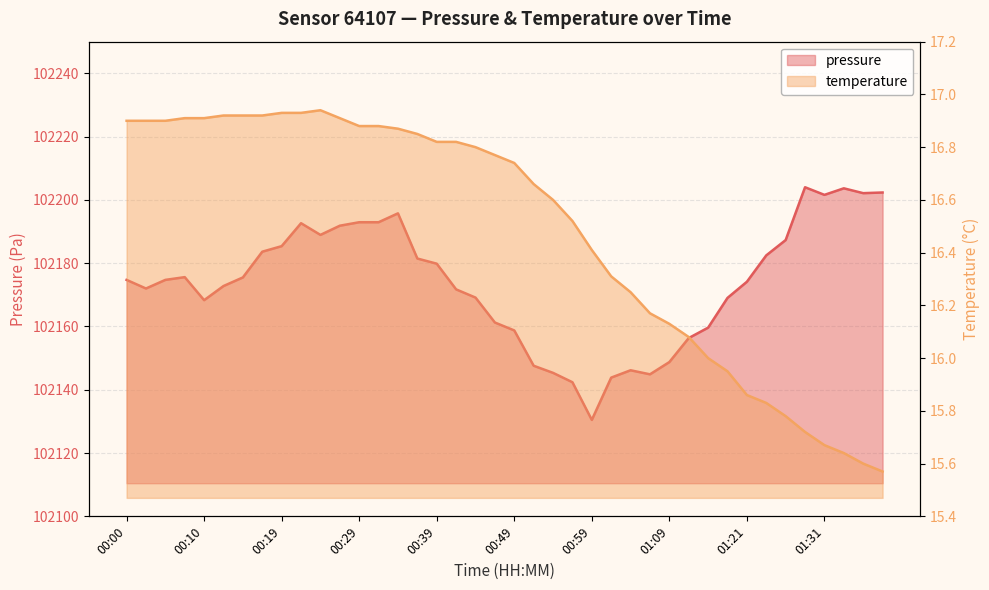

Rank the series at 01:31 from highest to lowest value.

pressure, temperature